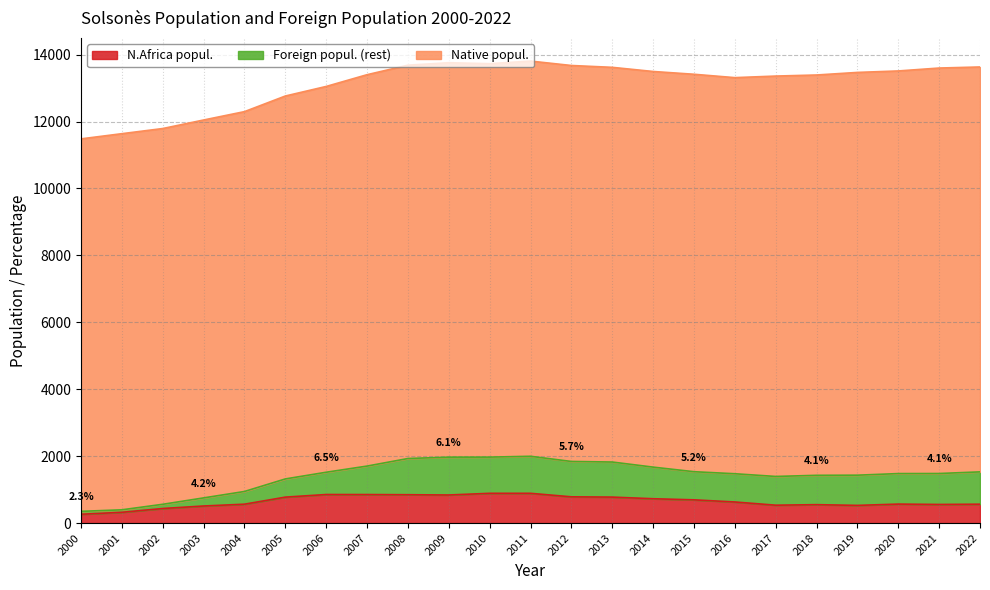

How many values in the N.Africa popul. series are below 630?

11